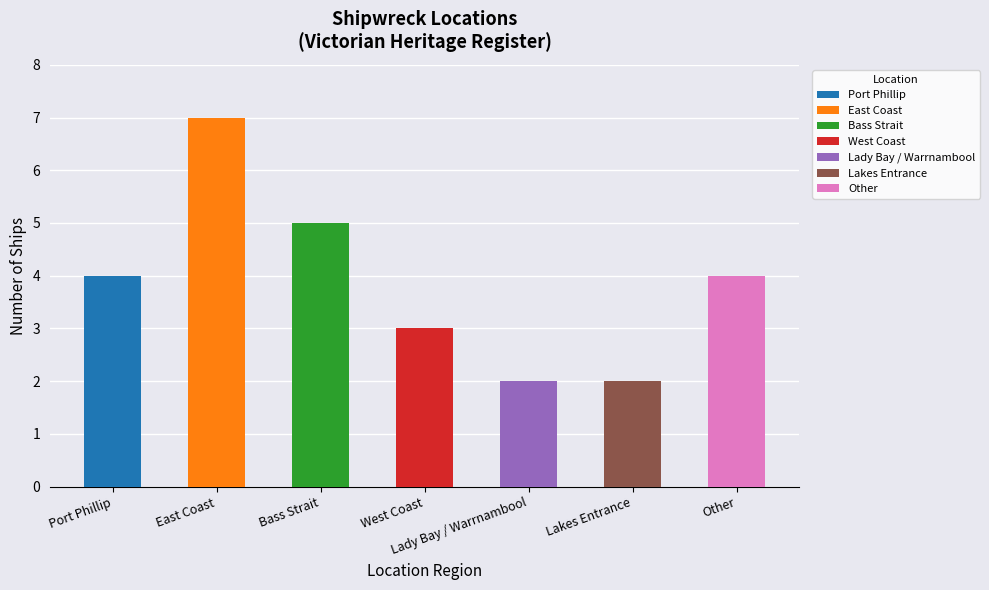

What is the ratio of the value at Lakes Entrance to the value at Other?

0.5